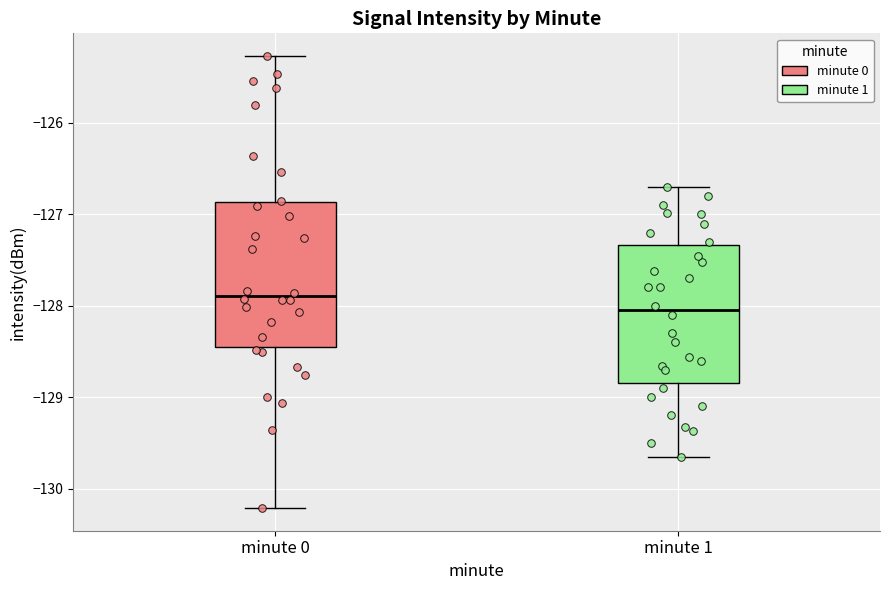

Reading left to right, read every box against the y-axis: the position of its median line, the range the box covers, and the ends of its whiskers. The values are not printed on the chart, so give them approximately, as read against the axis.

minute 0: median -127.9, box -128.4 to -126.9, whiskers -130.2 to -125.3
minute 1: median -128.0, box -128.8 to -127.3, whiskers -129.6 to -126.7